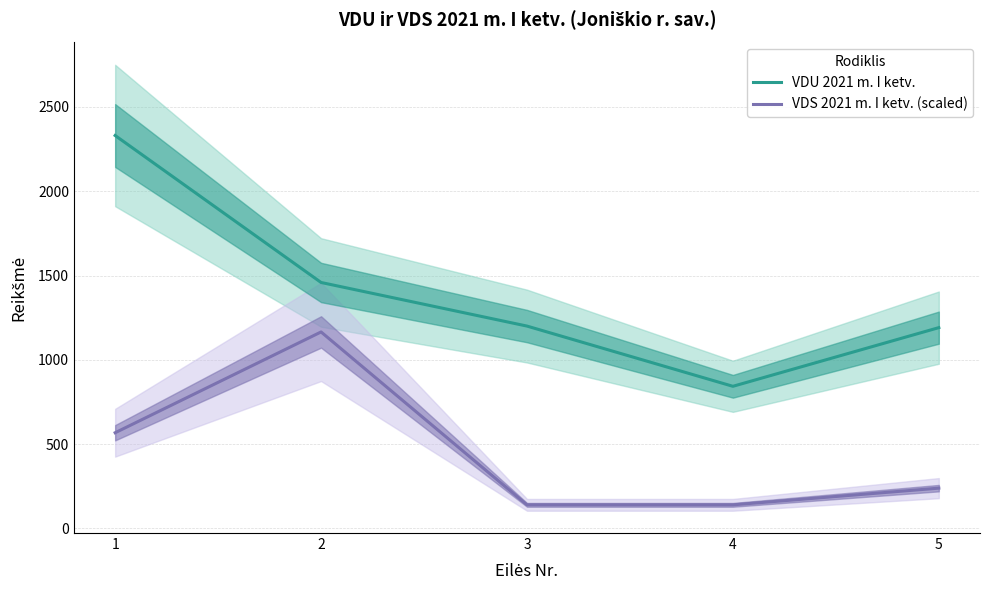

True or false: VDS 2021 m. I ketv. (scaled) and VDU 2021 m. I ketv. cross at least once.

False